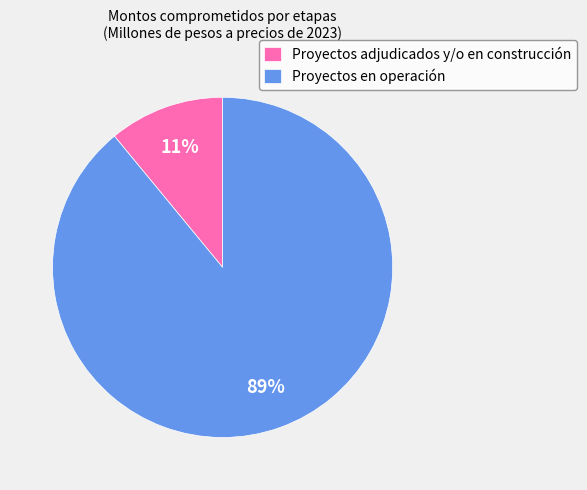

Which category accounts for the majority?

Proyectos en operación